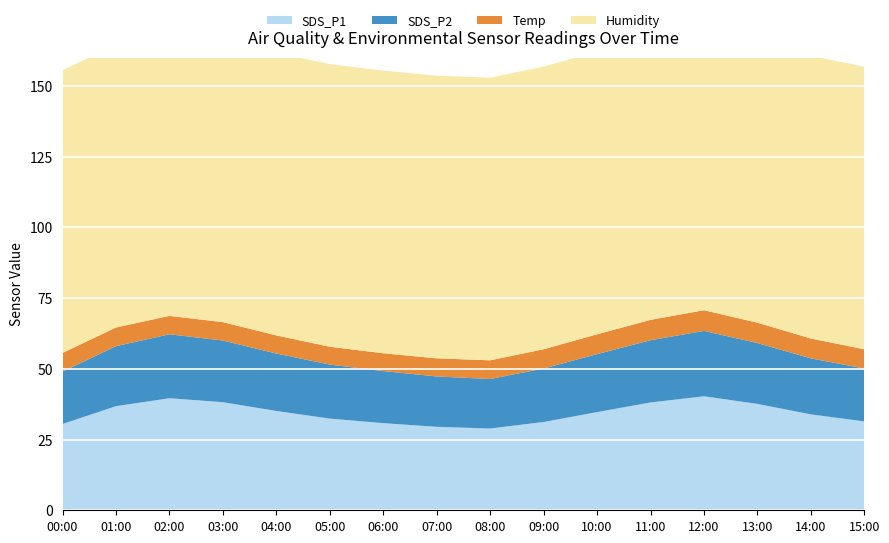

Reading left to right, extract all data points from this chart.

SDS_P1: 30.5	36.8	39.6	38.2	35.1	32.4	30.8	29.5	28.9	31.2	34.7	38.1	40.3	37.6	33.9	31.4
SDS_P2: 18.5	21.2	22.6	21.8	20.3	19.1	18.4	17.8	17.5	18.9	20.5	22.0	23.1	21.5	19.8	18.7
Temp: 6.6	6.6	6.5	6.5	6.4	6.3	6.3	6.4	6.6	6.8	7.0	7.2	7.3	7.2	7.0	6.8
Humidity: 99.9	99.9	99.9	99.9	99.9	99.9	99.9	99.9	99.9	99.9	99.9	99.9	99.9	99.9	99.9	99.9